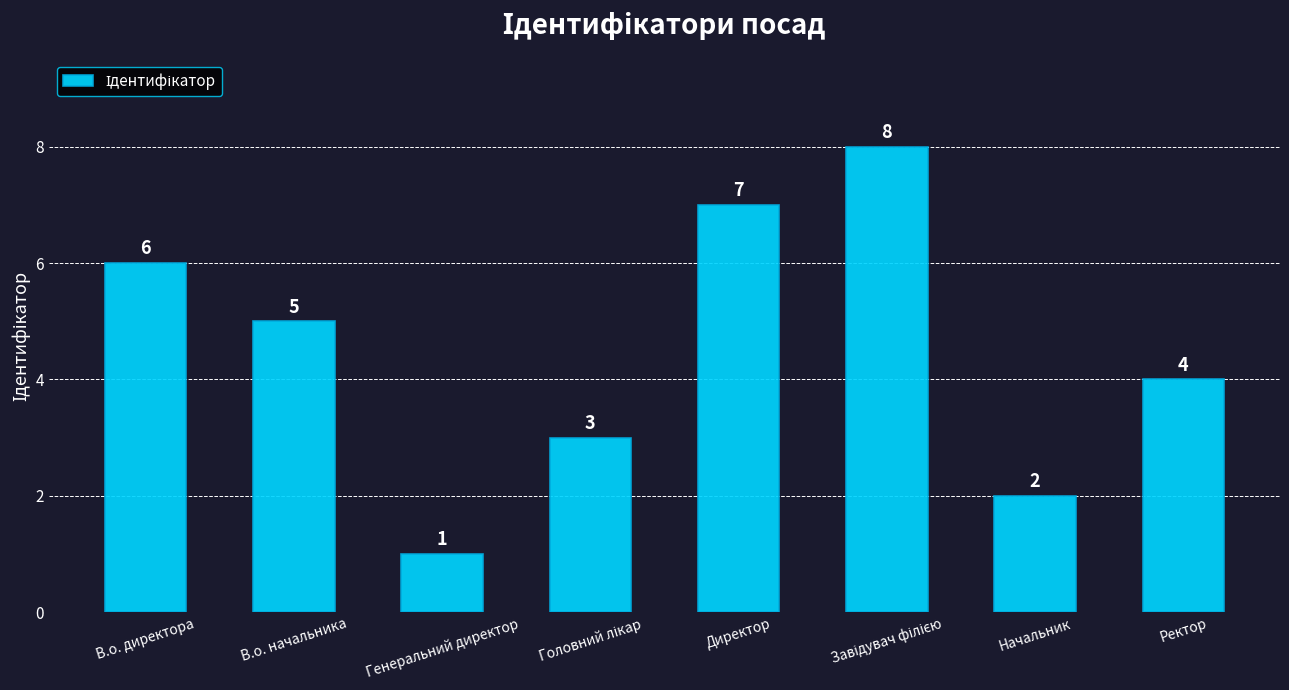

Does the chart contain stacked bars?

No